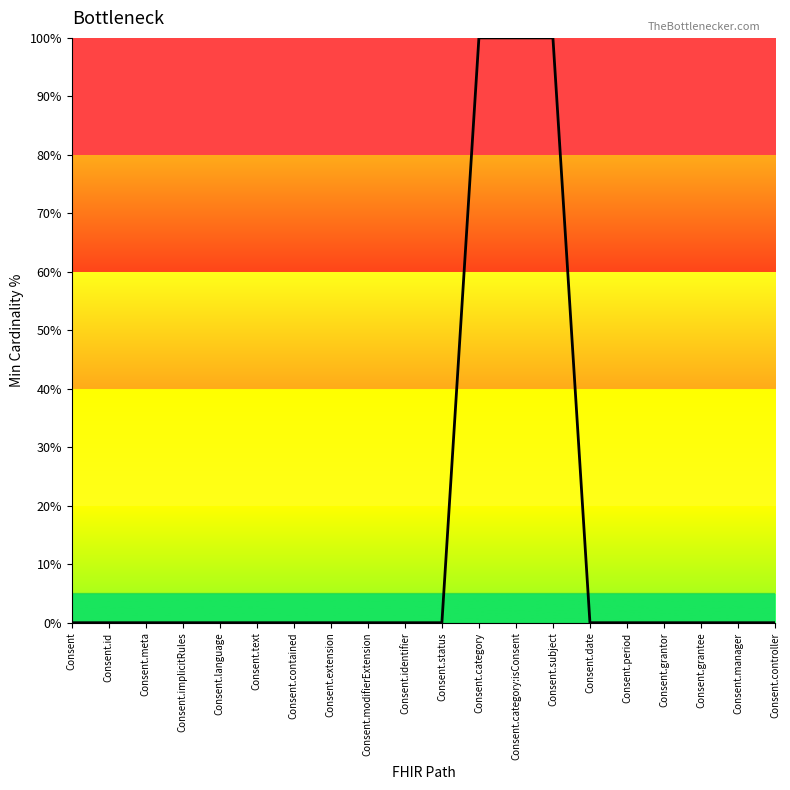

The value at Consent.language is 0. True or false?

True